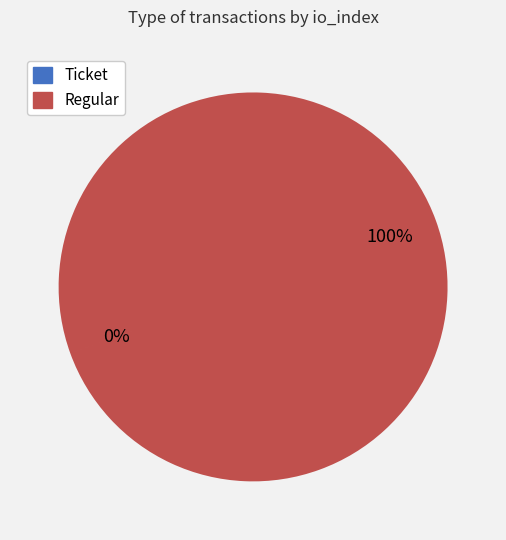

To the nearest percent, what percentage of the pie is Regular?

100%